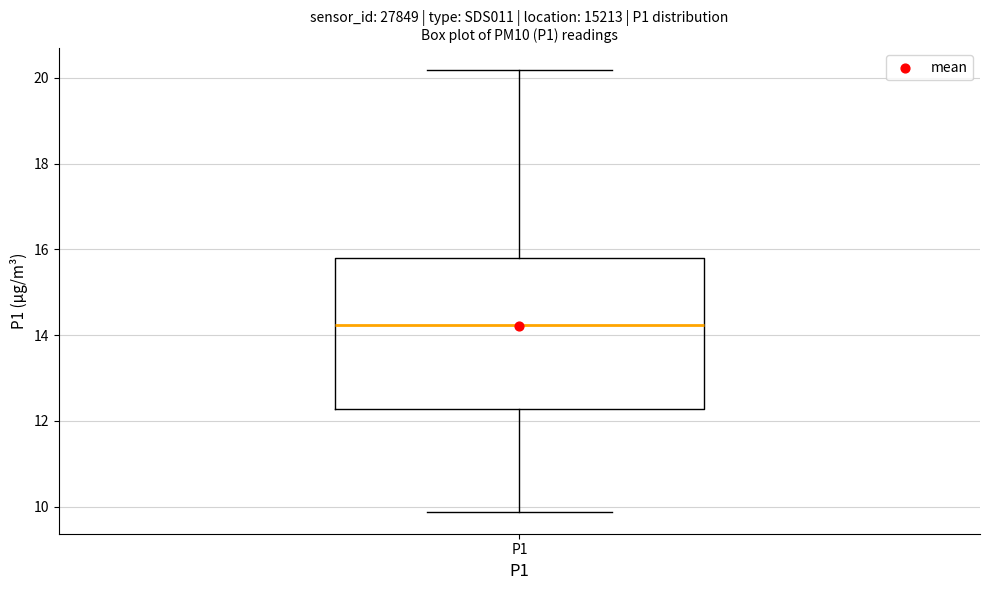

Transcribe this box plot: give where the median line is, the range the box spans, and where the two whiskers end, as read against the y-axis. The values are not printed on the chart, so give them approximately, as read against the axis.

median 14.2, box 12.2 to 15.8, whiskers 9.8 to 20.2